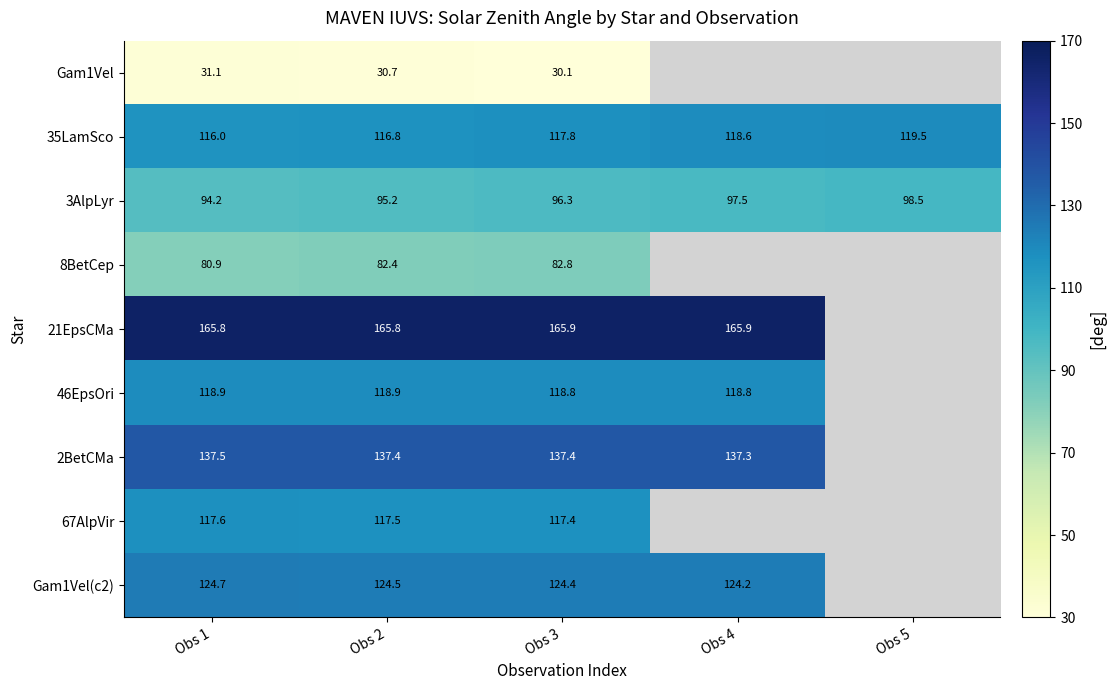

Is the value of 3AlpLyr at Obs 4 greater than the value of 8BetCep at Obs 3?

Yes